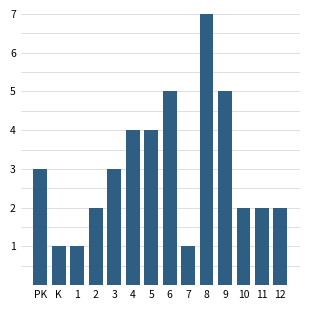

Reading right to left, transcribe all the data shown in this chart.

2	2	2	5	7	1	5	4	4	3	2	1	1	3